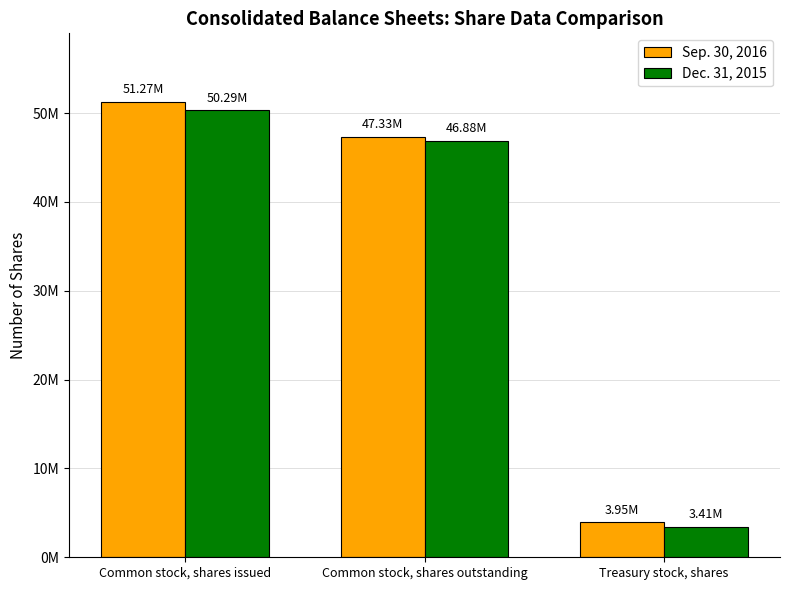

Does the chart contain stacked bars?

No